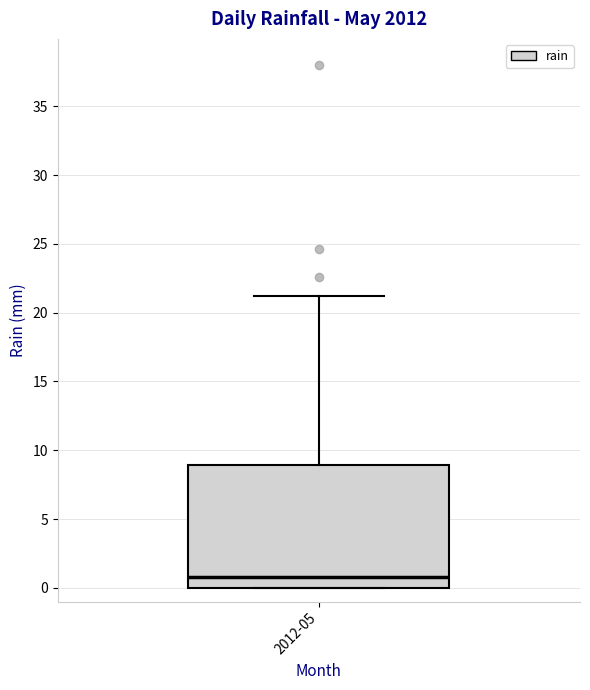

Read this box plot against the y-axis: the position of the median line, the range covered by the box, and the ends of both whiskers. The values are not printed on the chart, so give them approximately, as read against the axis.

median 1, box 0 to 9, whiskers 0 to 21